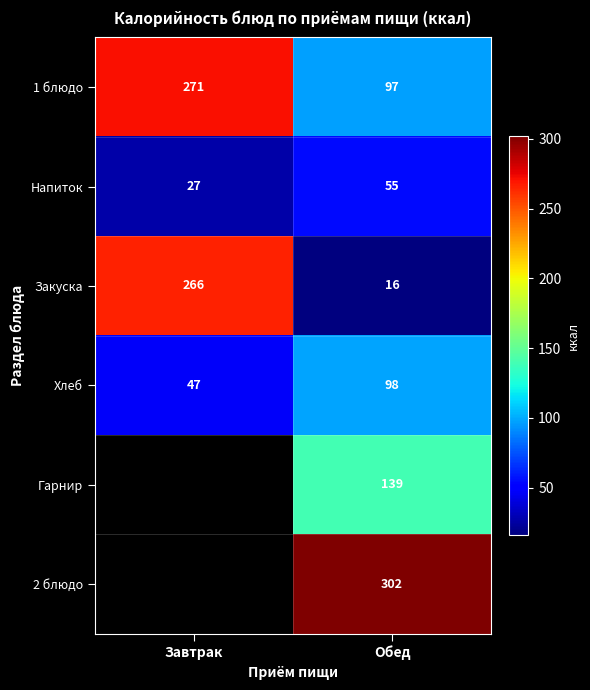

True or false: 1 блюдо has a value of 99 at Завтрак.

False